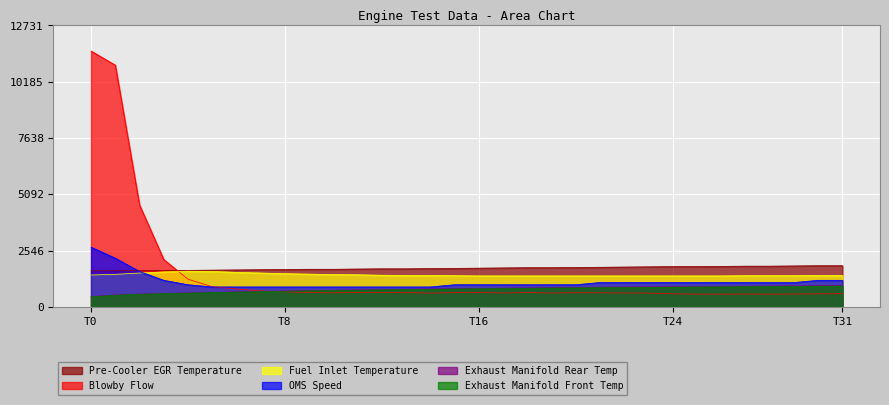

Is the value of OMS Speed at 23 greater than the value of Fuel Inlet Temperature at 11?

No